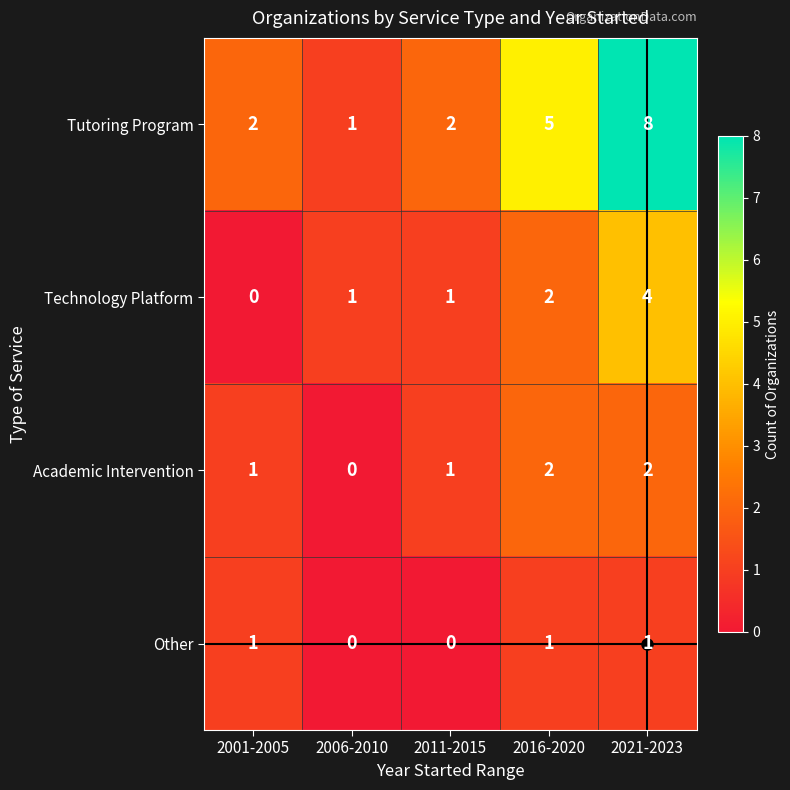

How many distinct data groups are displayed?

4